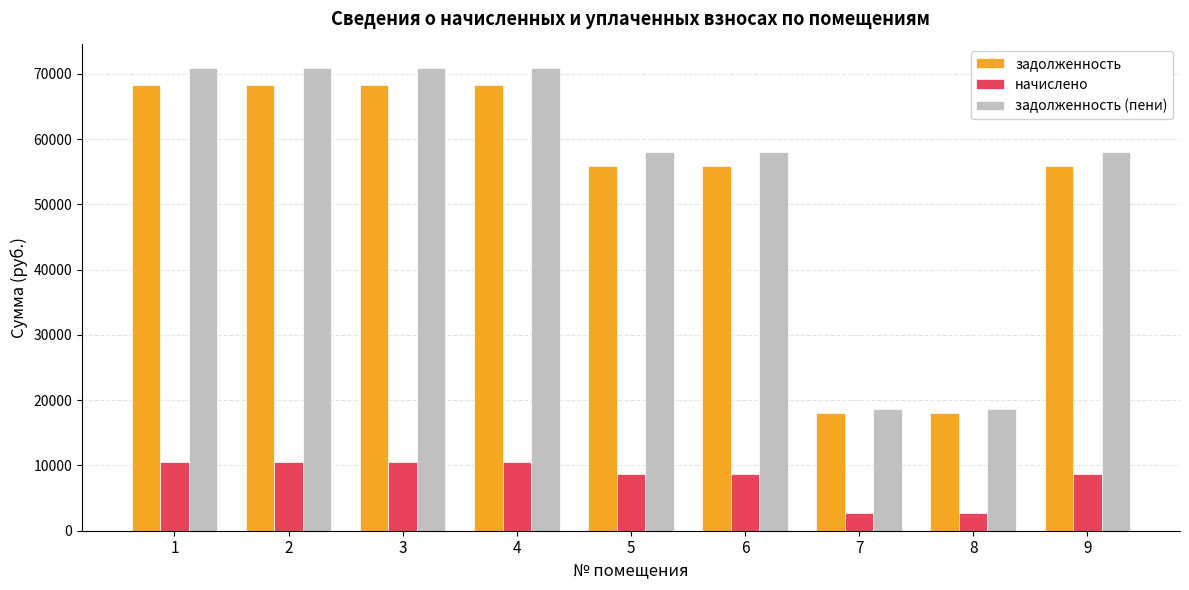

What is the difference between the highest and lowest values at 9?

49399.2